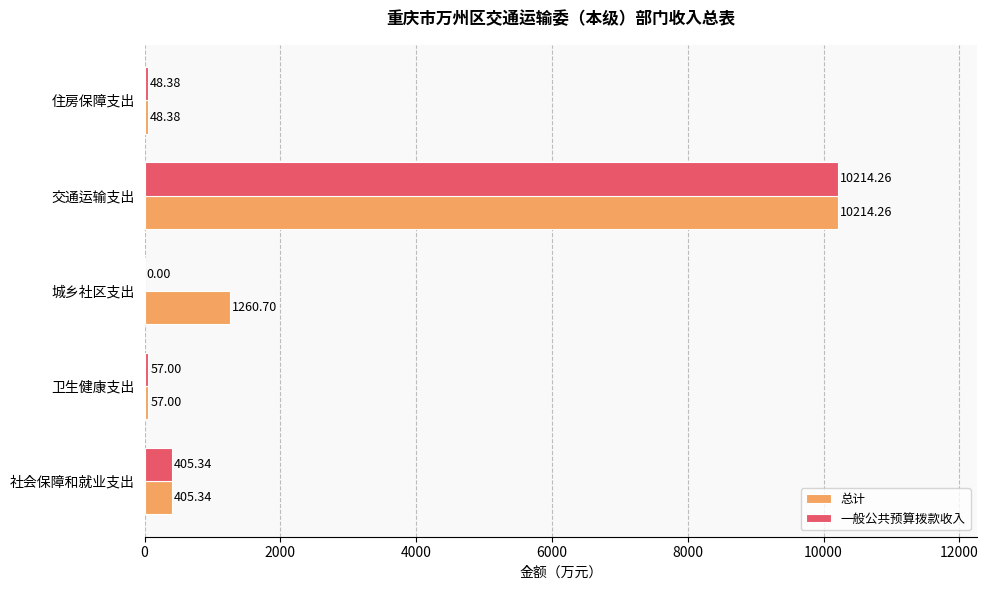

Which category has the highest value in the 一般公共预算拨款收入 series?

交通运输支出